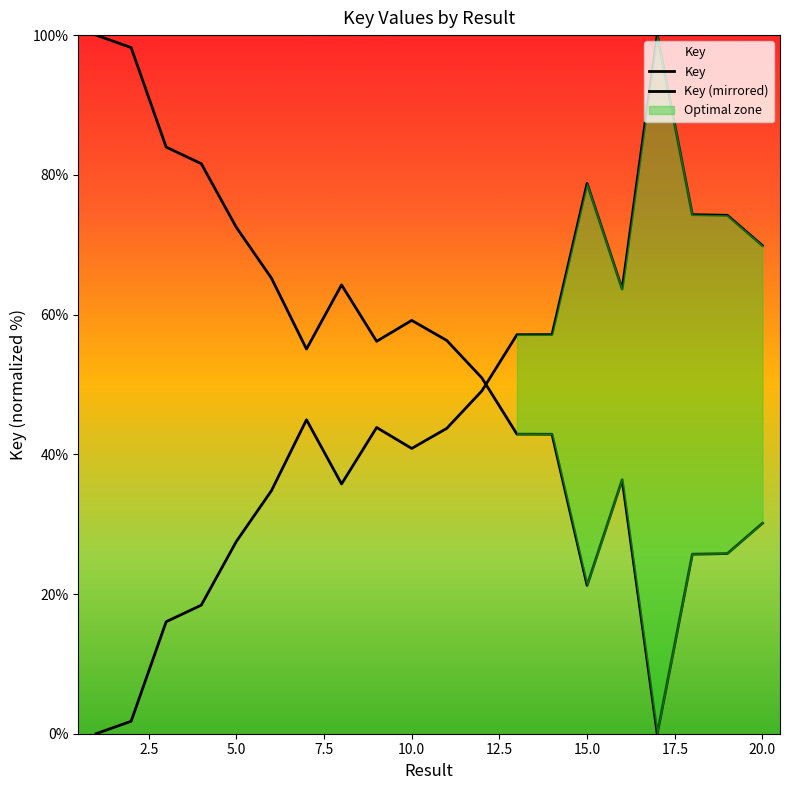

Which label corresponds to the largest value in the chart?

1